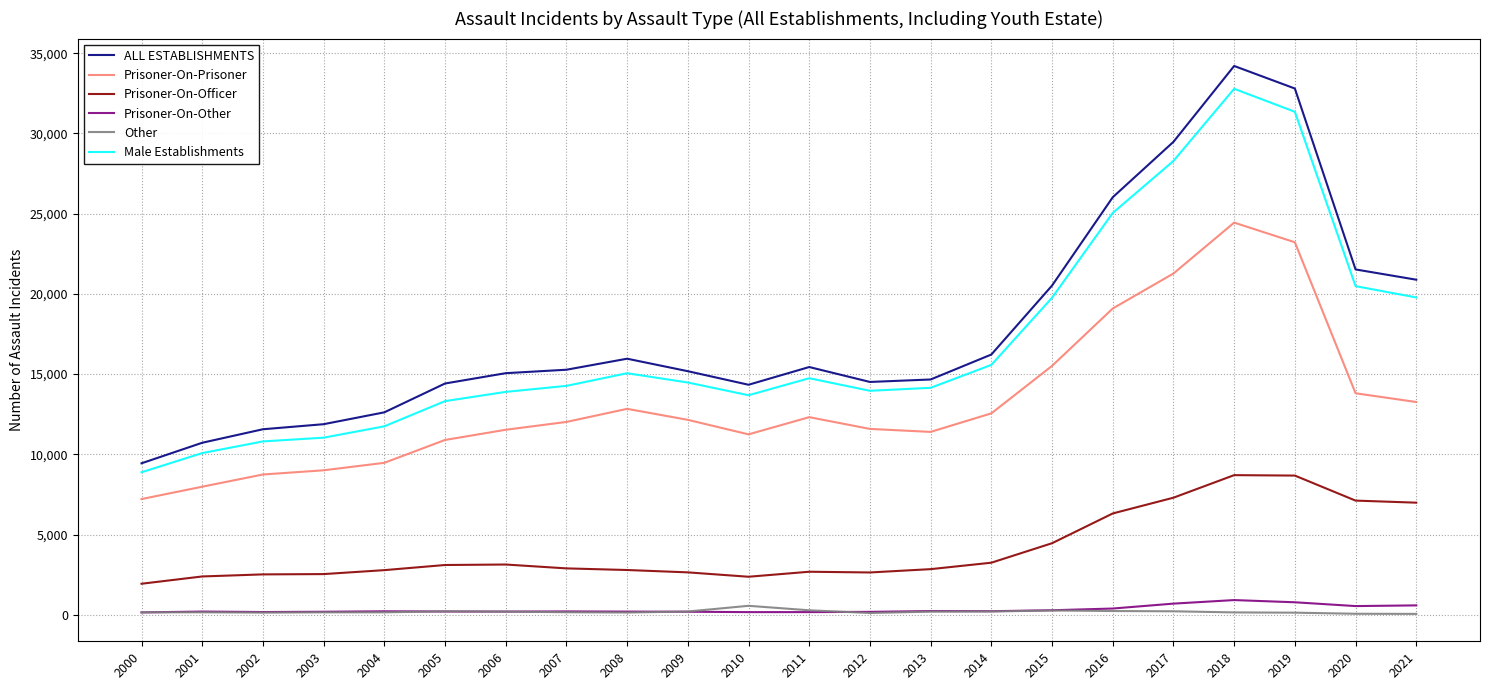

What is the sum of the ALL ESTABLISHMENTS values at 2017 and 2011?

44915